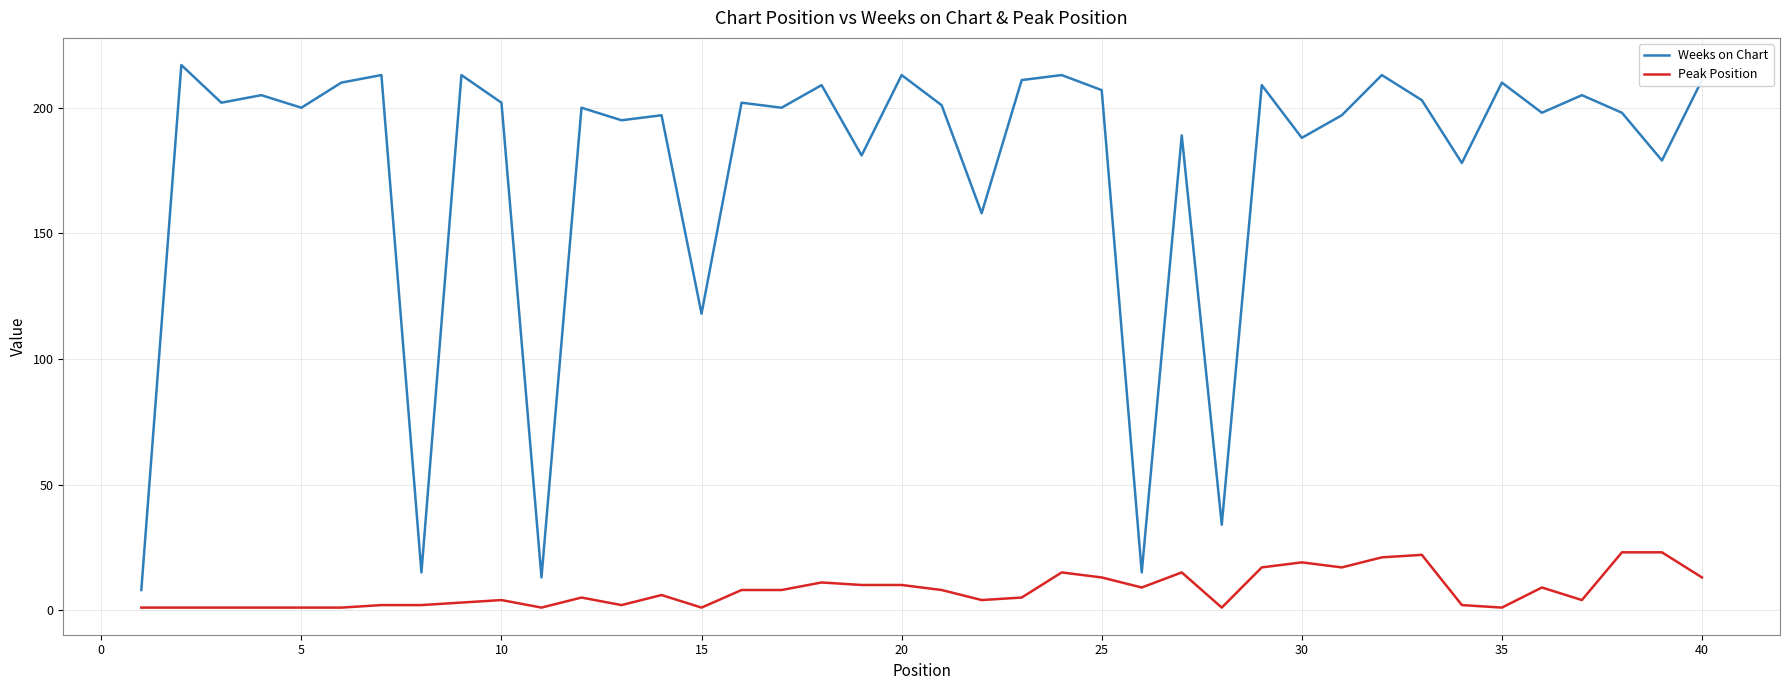

True or false: Weeks on Chart and Peak Position cross at least once.

False